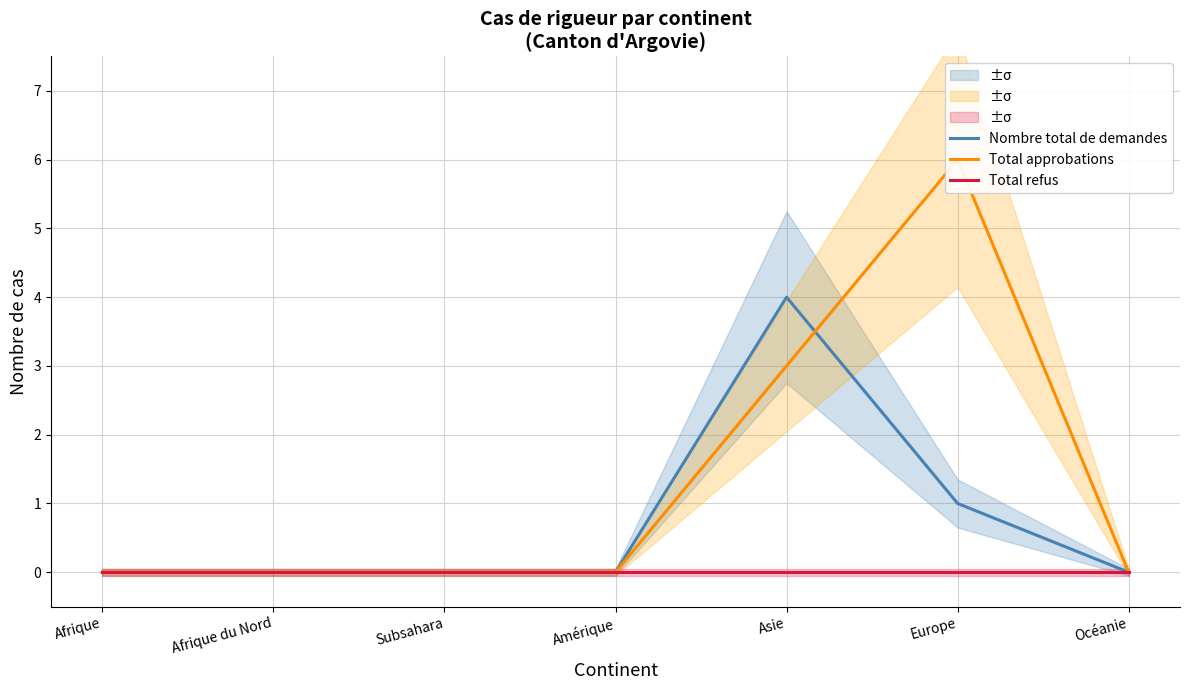

Reading left to right, what are all the values shown in this chart?

Nombre total de demandes: 0	0	0	0	4	1	0
Total approbations: 0	0	0	0	3	6	0
Total refus: 0	0	0	0	0	0	0